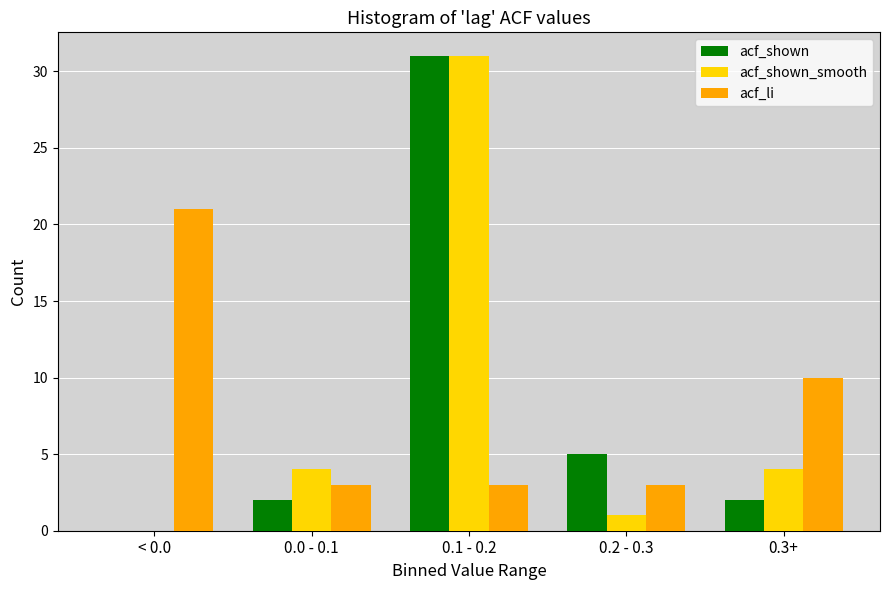

Reading right to left, extract all data points from this chart.

acf_shown: 0.3+=2	0.2 - 0.3=5	0.1 - 0.2=31	0.0 - 0.1=2	< 0.0=0
acf_shown_smooth: 0.3+=4	0.2 - 0.3=1	0.1 - 0.2=31	0.0 - 0.1=4	< 0.0=0
acf_li: 0.3+=10	0.2 - 0.3=3	0.1 - 0.2=3	0.0 - 0.1=3	< 0.0=21